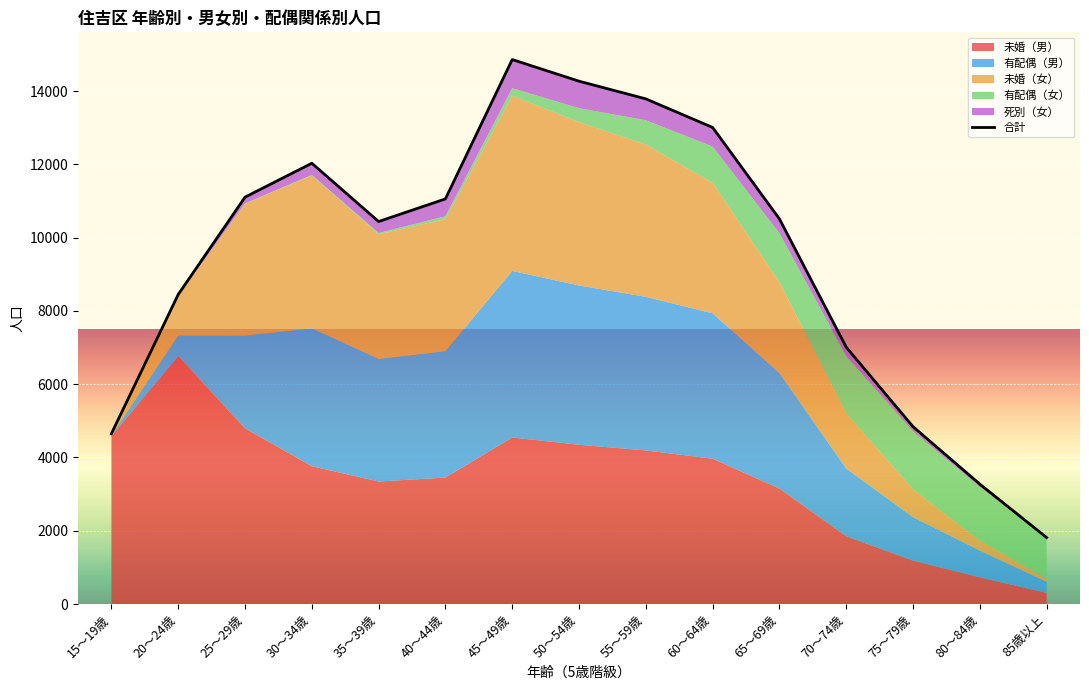

At which label is the value closest to 8337?

20～24歳